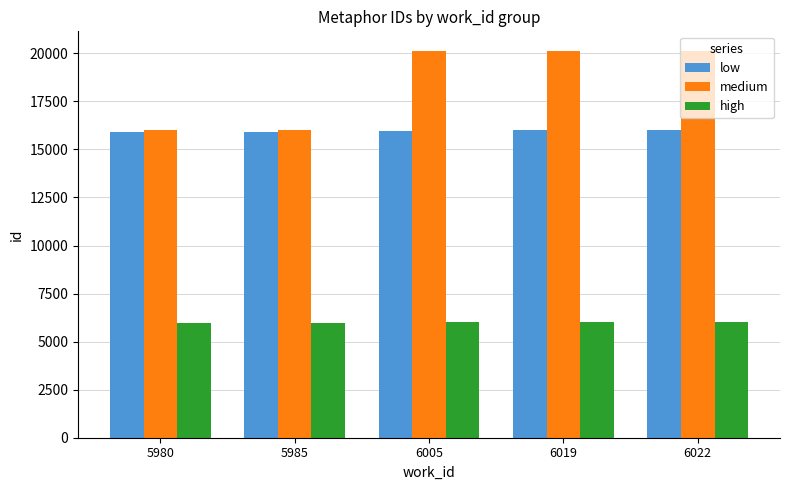

True or false: high has a value of 6019 at 6019.

True